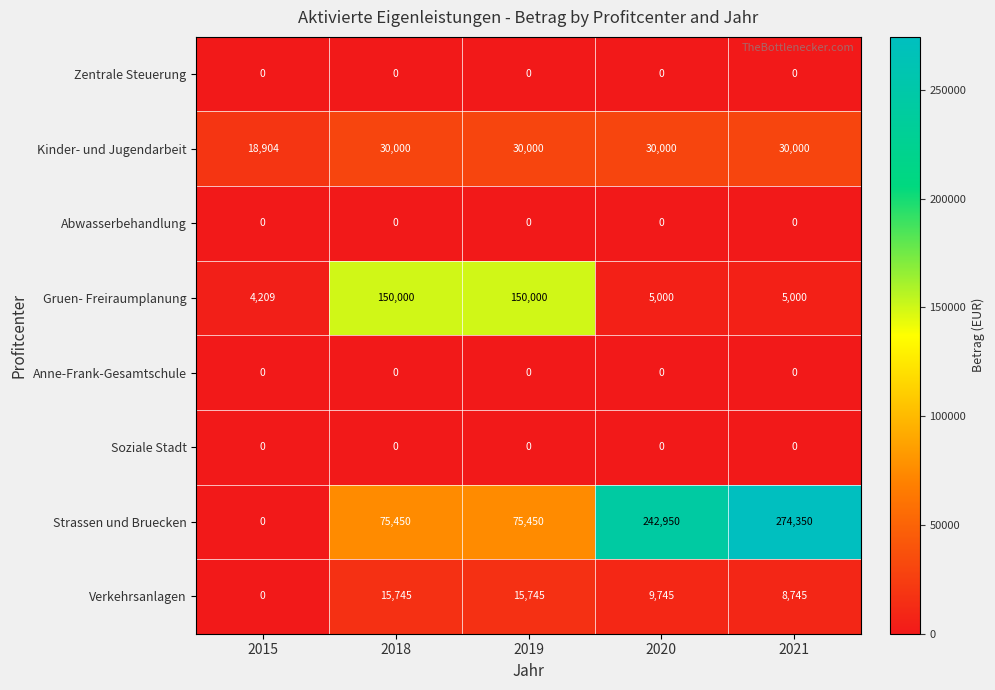

What is the total value across all series at 2021?

318095